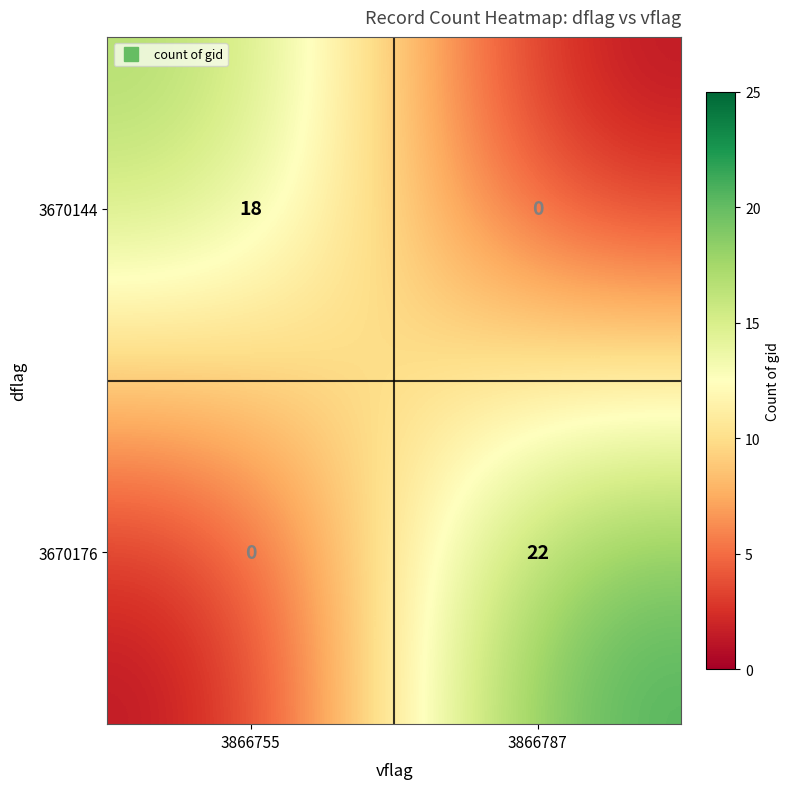

Rank the series by their average value, from lowest to highest.

3670144, 3670176